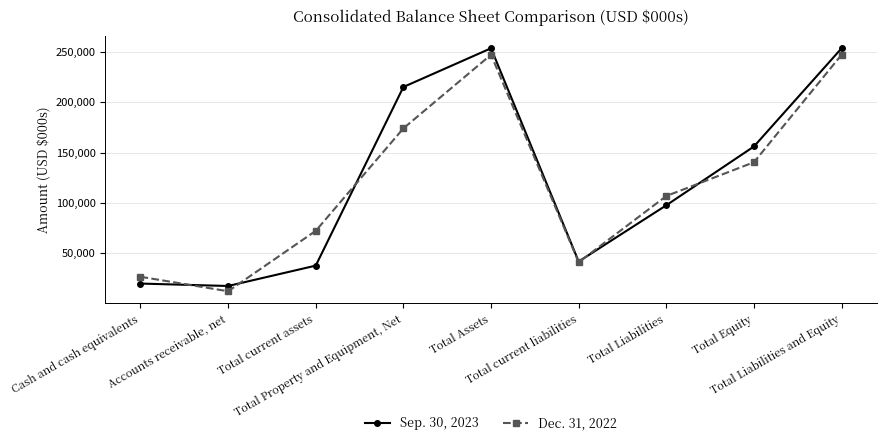

Is the value of Sep. 30, 2023 at Total Liabilities greater than the value of Dec. 31, 2022 at Total Equity?

No